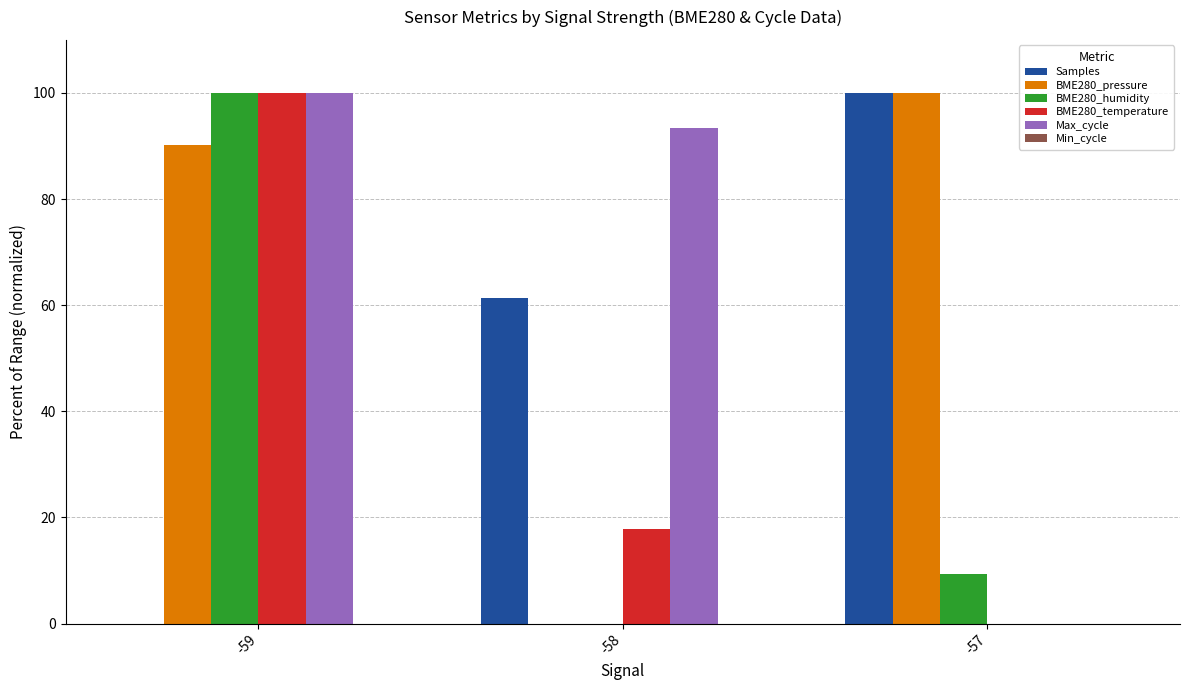

At which category is the sum across all series the highest?

-59